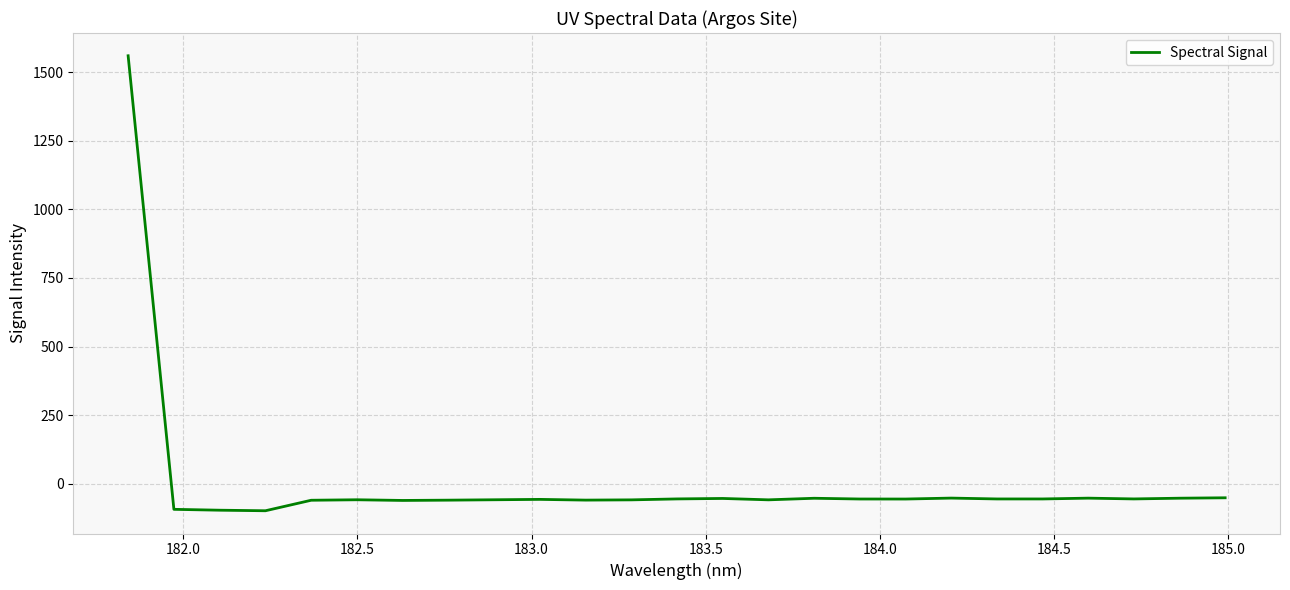

What is the difference between the maximum and minimum values?

1658.0